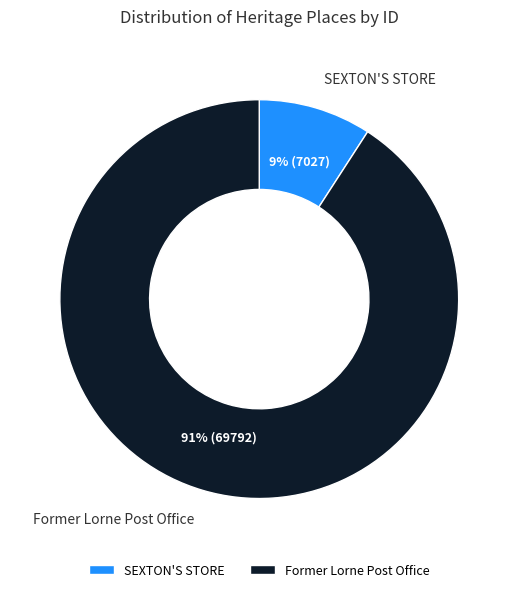

Count the number of slices in the pie.

2